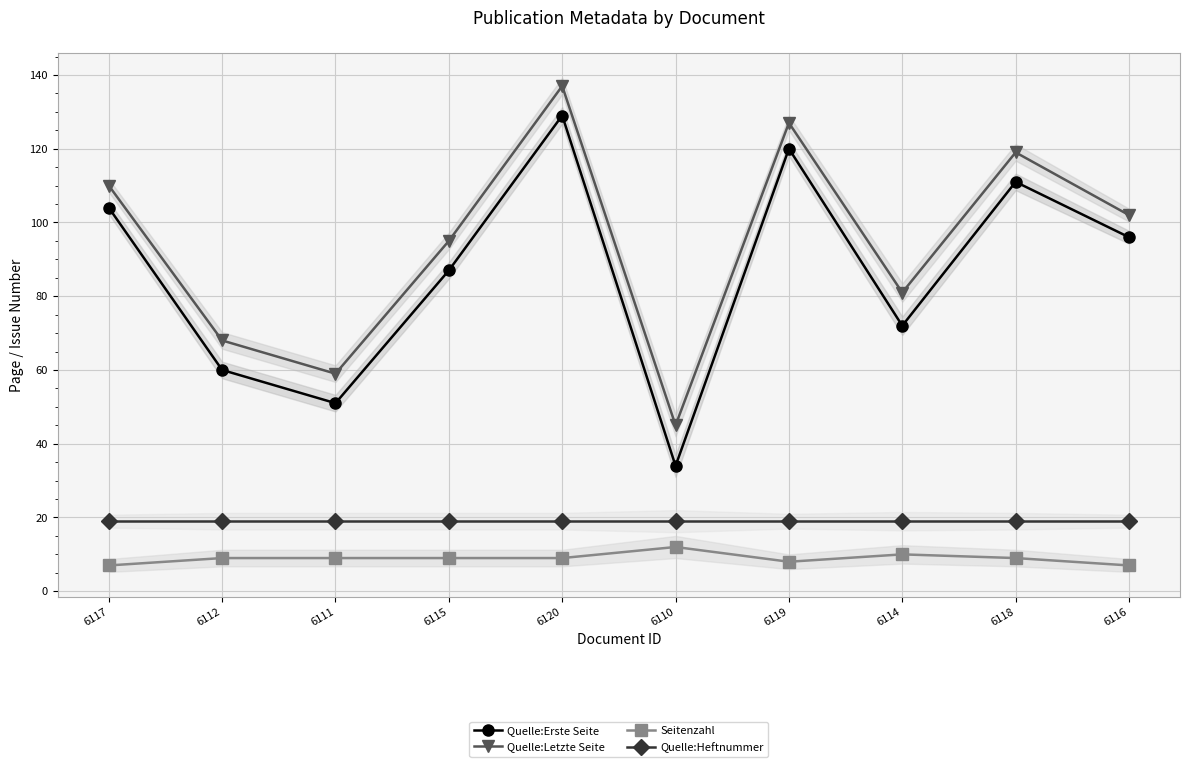

Reading left to right, what are all the values shown in this chart?

Quelle:Erste Seite: 104	60	51	87	129	34	120	72	111	96
Quelle:Letzte Seite: 110	68	59	95	137	45	127	81	119	102
Seitenzahl: 7	9	9	9	9	12	8	10	9	7
Quelle:Heftnummer: 19	19	19	19	19	19	19	19	19	19